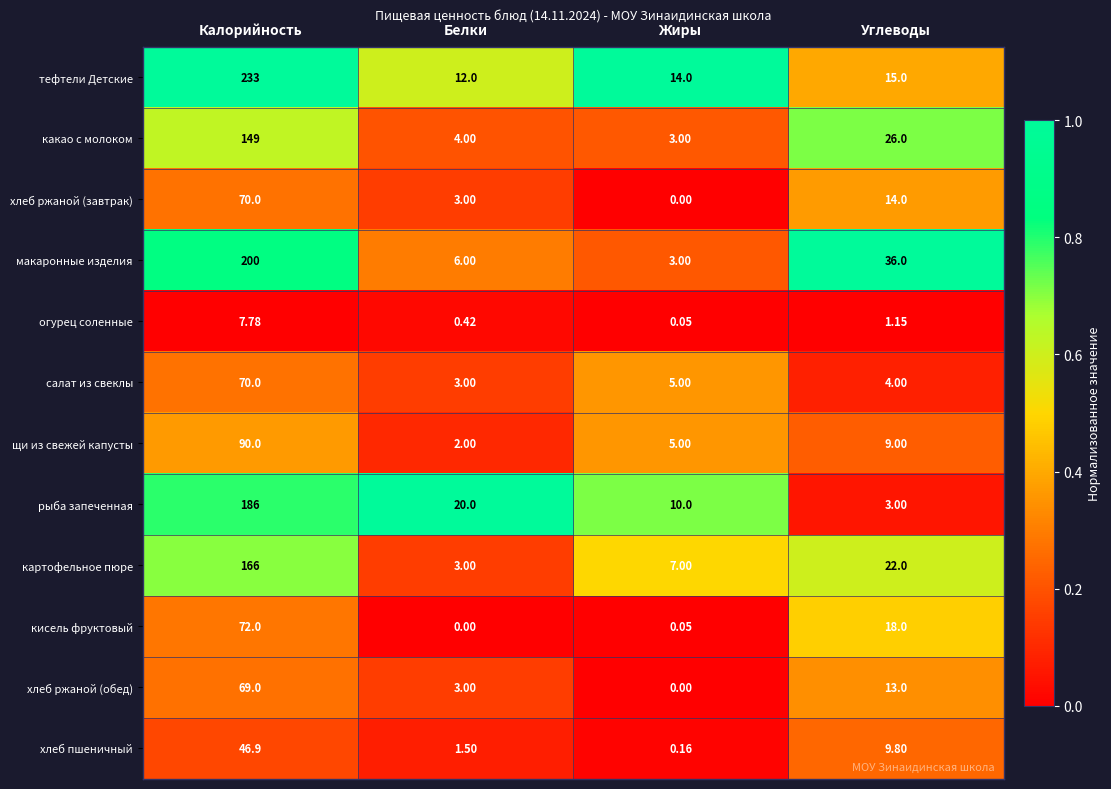

At how many categories does at least one series exceed 0?

4